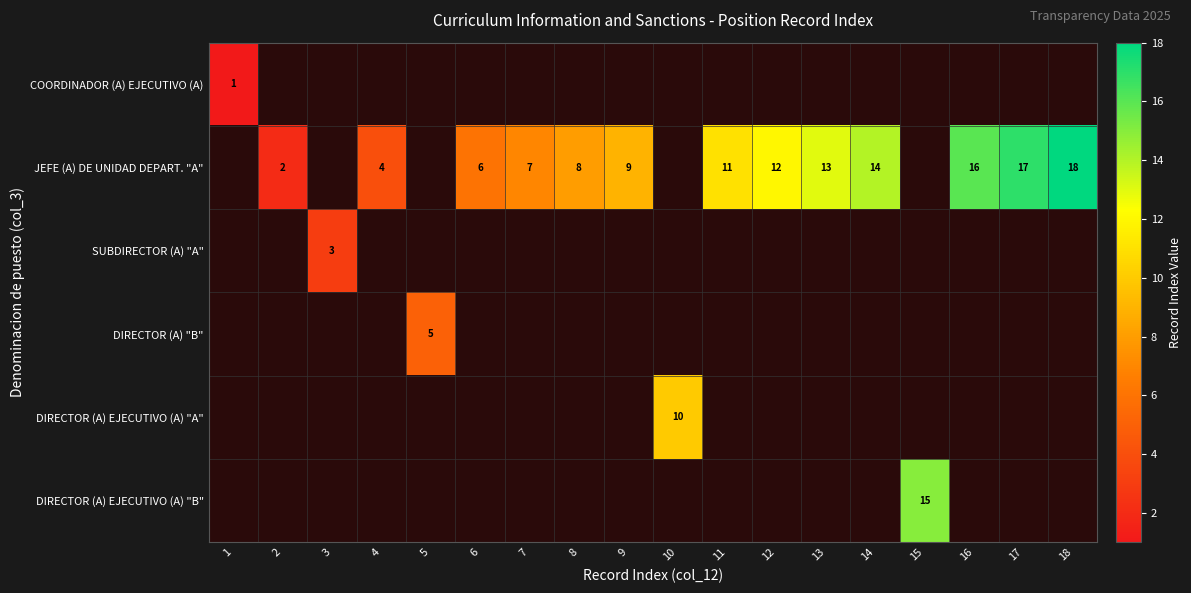

Is it true that COORDINADOR (A) EJECUTIVO (A) equals 0.4 at 1?

False